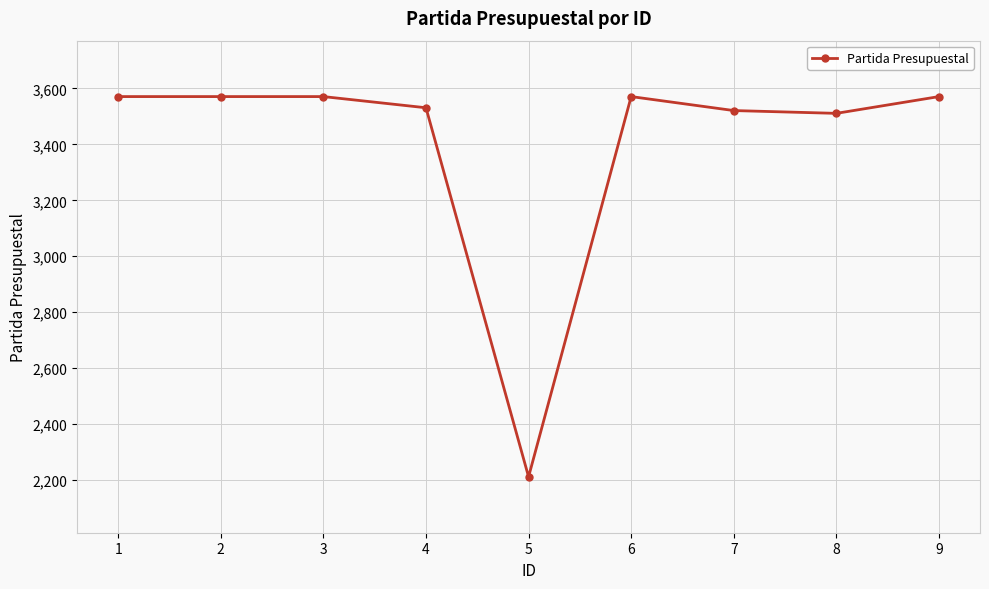

Reading left to right, list all the values displayed in this chart.

3571	3571	3571	3531	2211	3571	3521	3511	3571